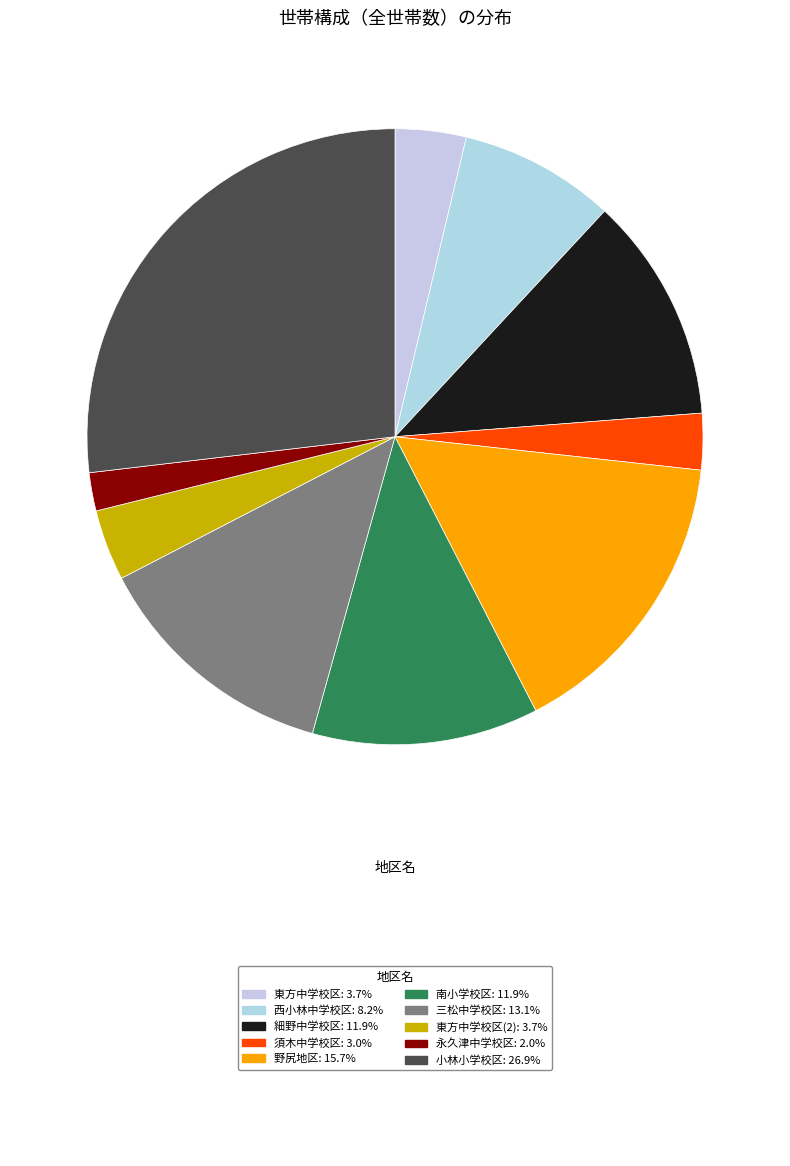

Which category has the smallest portion of the pie?

永久津中学校区